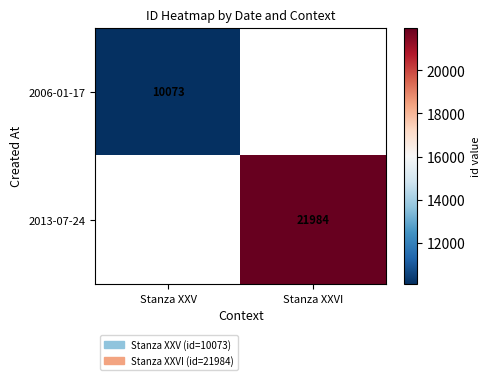

The 2006-01-17 series shows 17760.9 at Stanza XXV. True or false?

False